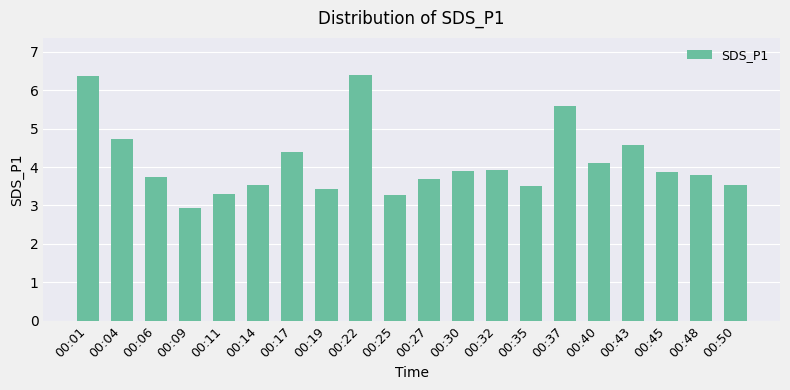

True or false: the data shows 1.2 at 00:06.

False